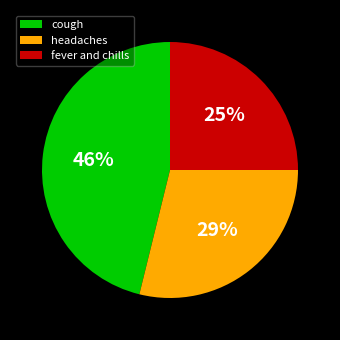

To the nearest percent, what is the combined percentage of headaches and fever and chills?

54%